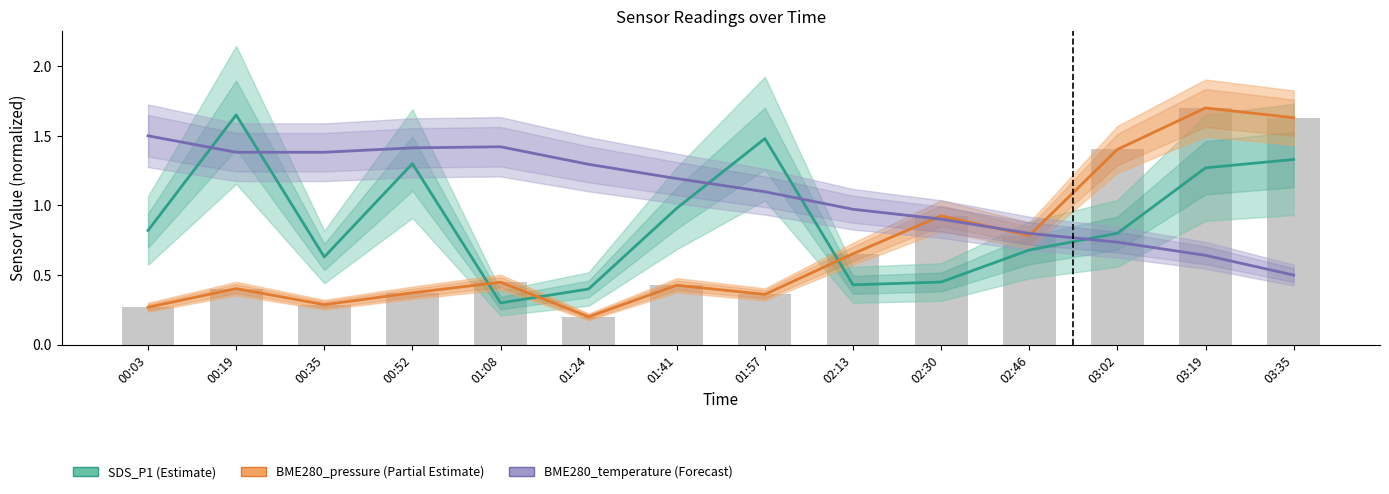

Where is BME280_pressure (Partial Estimate) nearest to the value 0?

01:24